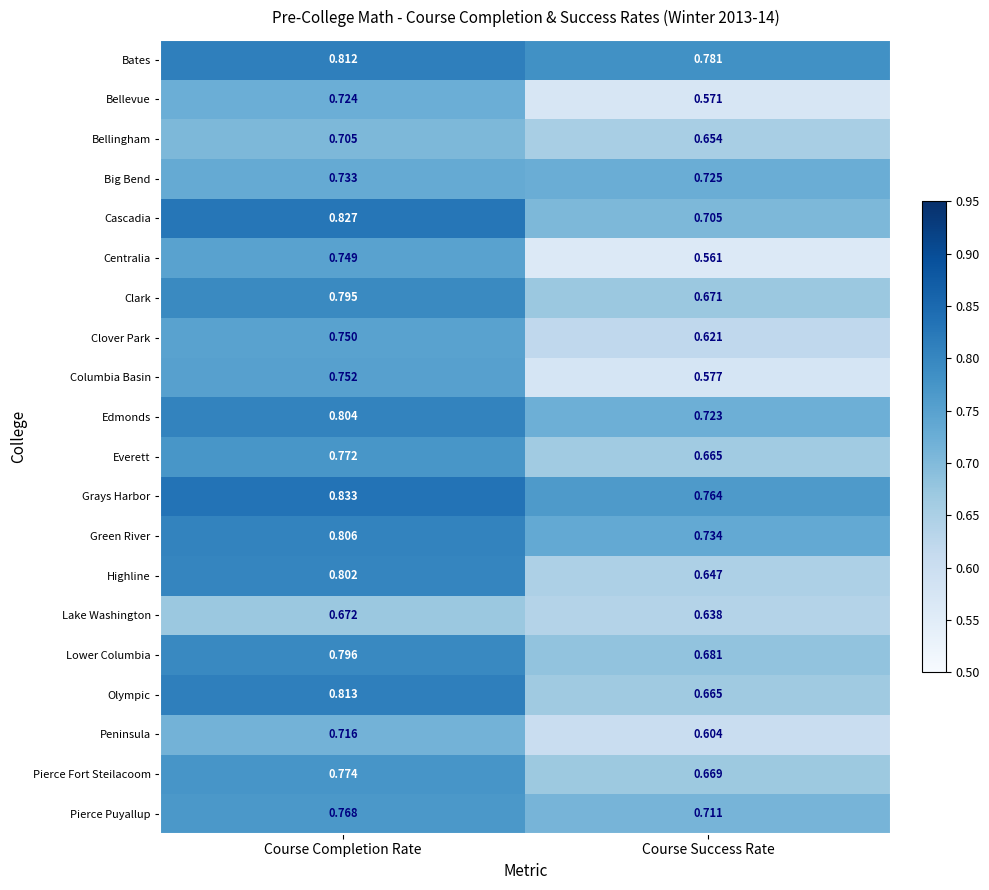

At which label is Lake Washington closest to 0?

Course Success Rate